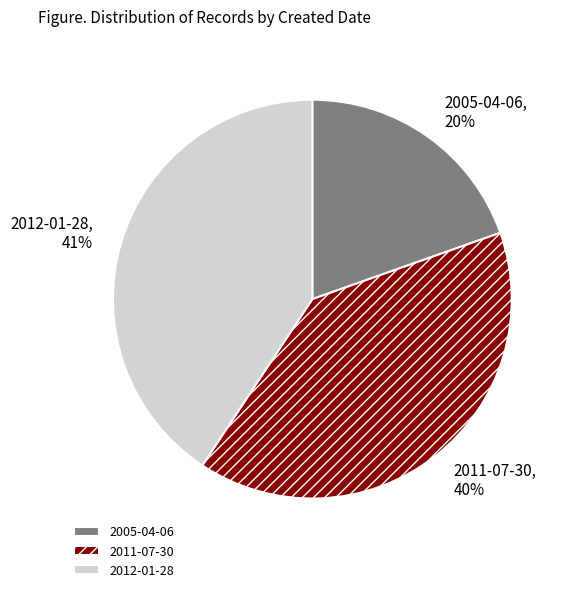

Is it true that 2005-04-06 is 20% of the pie?

True